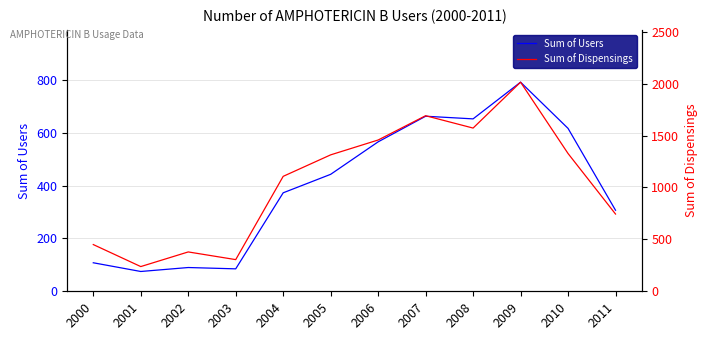

Reading right to left, what are all the values shown in this chart?

Sum of Users: 307	617	792	653	663	566	443	373	85	90	75	108
Sum of Dispensings: 744	1327	2014	1572	1691	1457	1314	1107	305	379	238	450